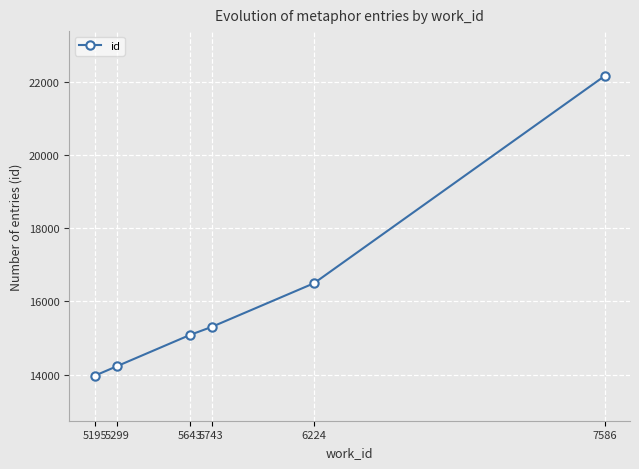

What is the value of the 1st point from the left?

13967